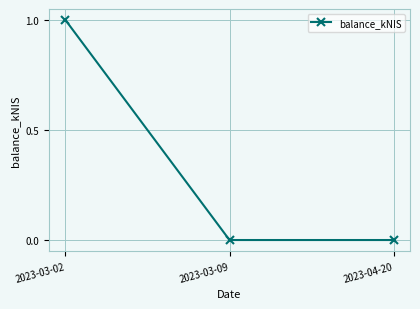

The chart shows a value of 0 at 2023-04-20. True or false?

True